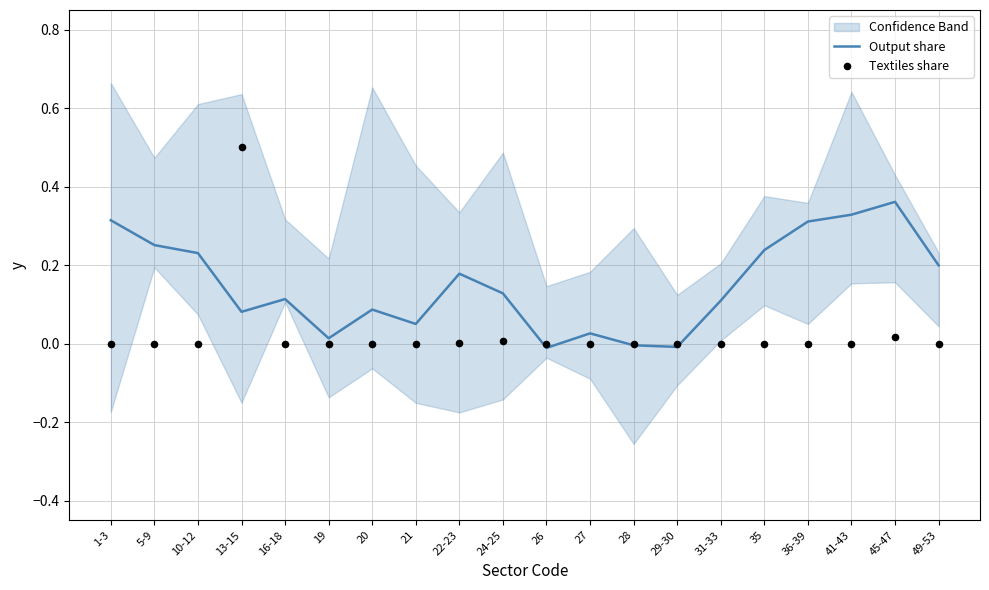

At how many categories does at least one series exceed 0?

17